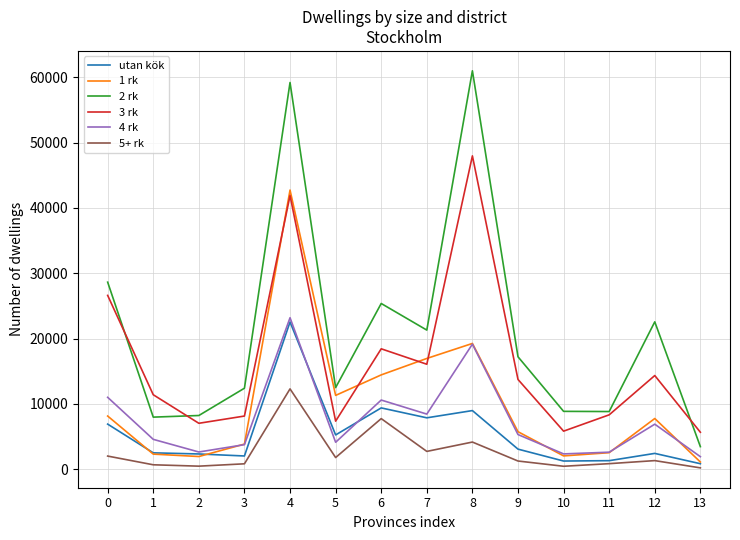

Which series has the widest spread of values?

2 rk